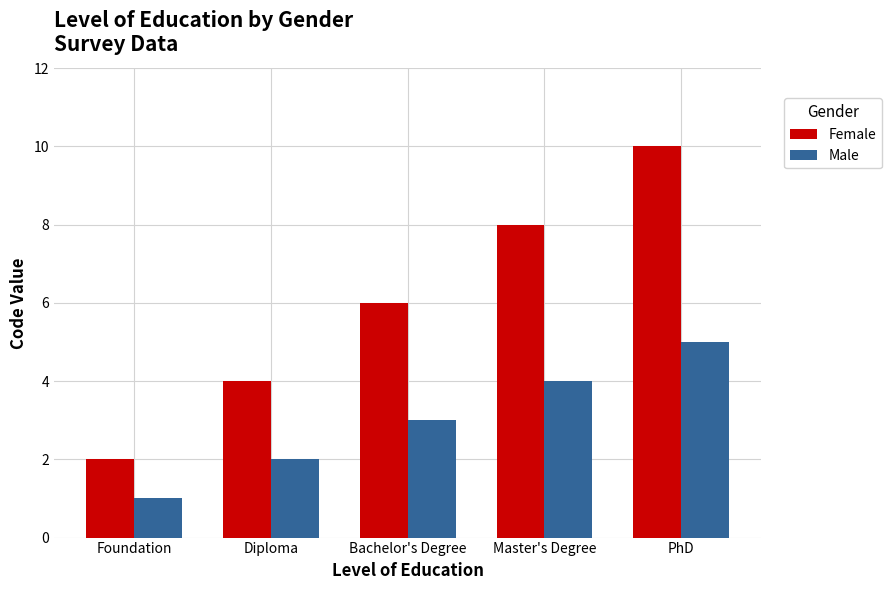

Reading left to right, list all the values displayed in this chart.

Female: Foundation=2	Diploma=4	Bachelor's Degree=6	Master's Degree=8	PhD=10
Male: Foundation=1	Diploma=2	Bachelor's Degree=3	Master's Degree=4	PhD=5